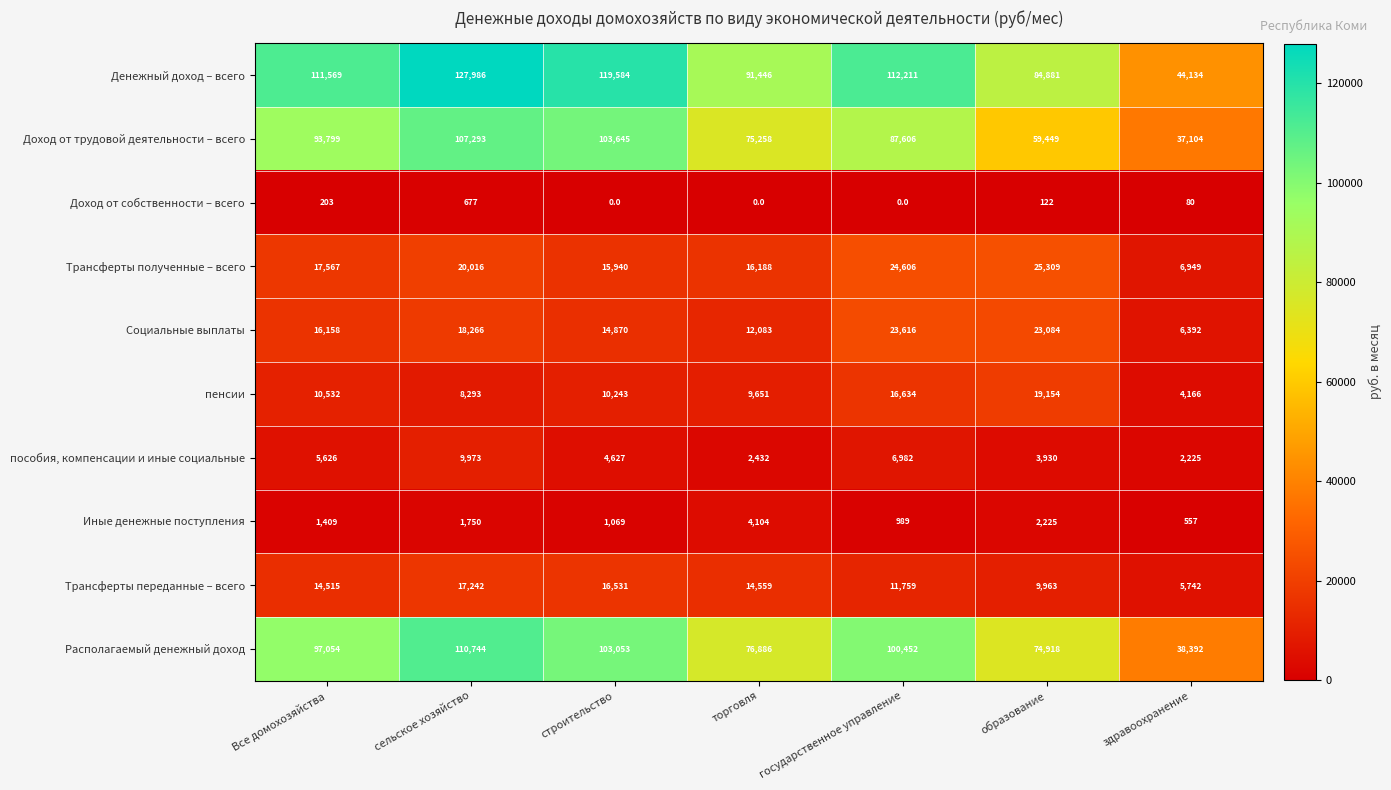

At which label does Иные денежные поступления reach its minimum?

здравоохранение